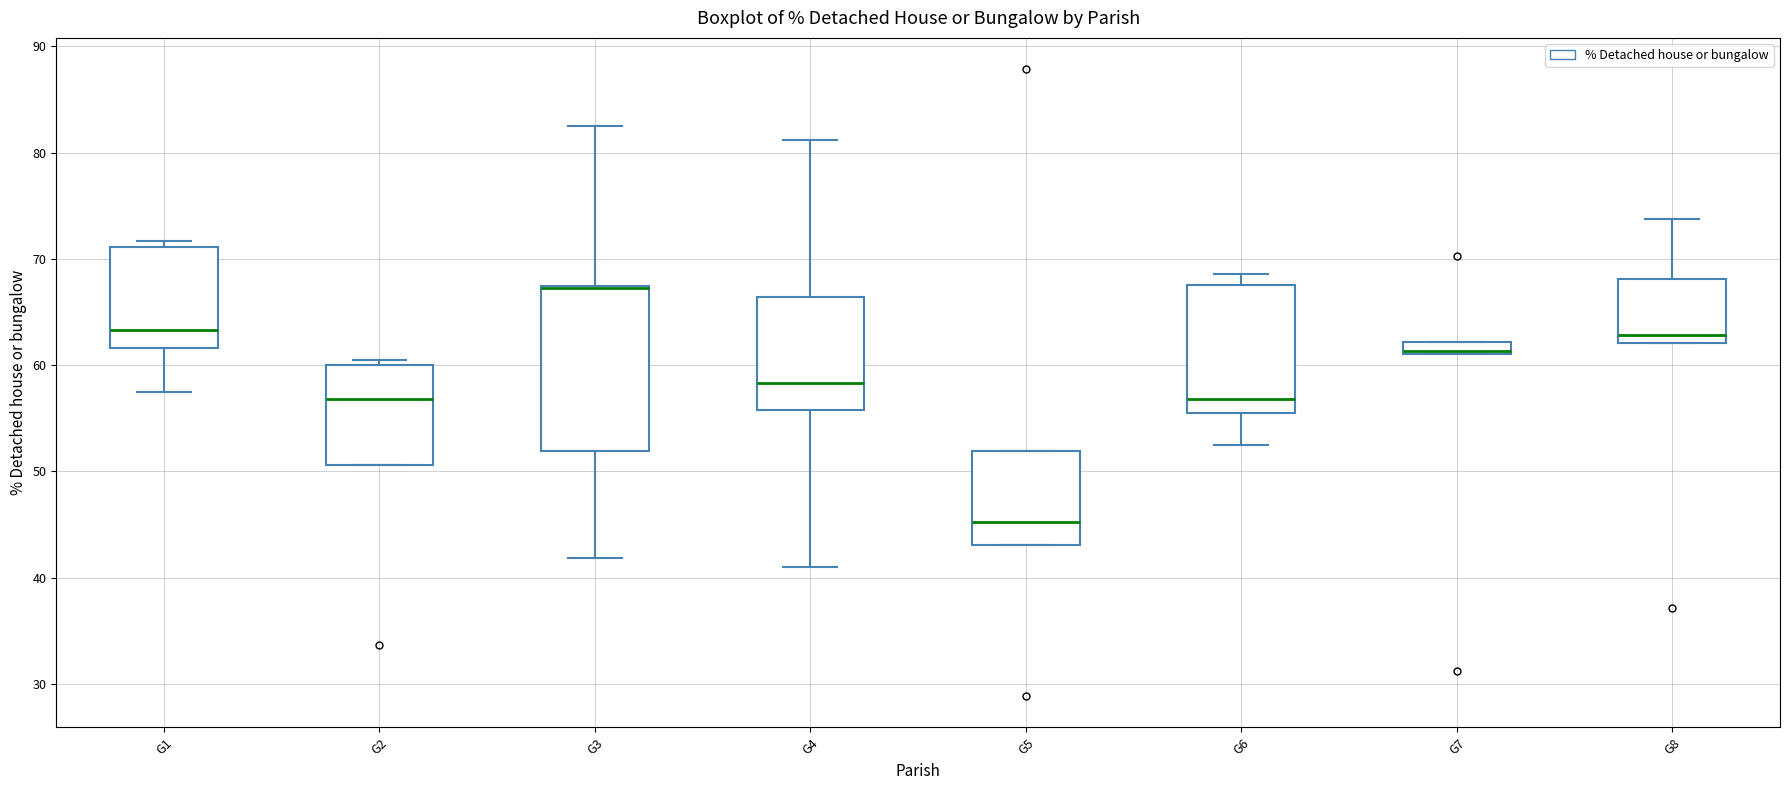

Where is the upper edge of the box for G7 on the y-axis? The values are not printed on the chart, so give them approximately, as read against the axis.

62